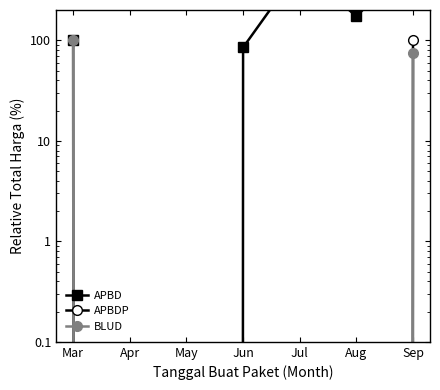

How many data points in APBD are less than 100?

3